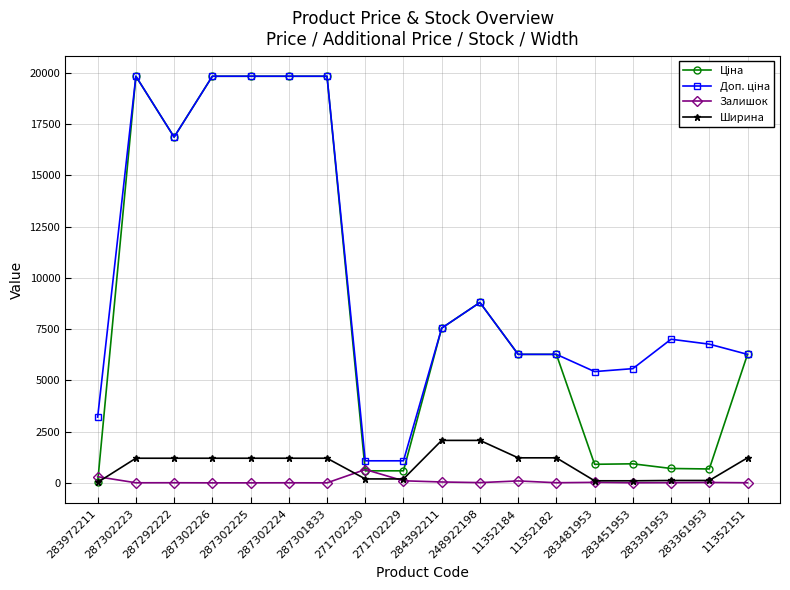

What position from the right is 11352182?

6